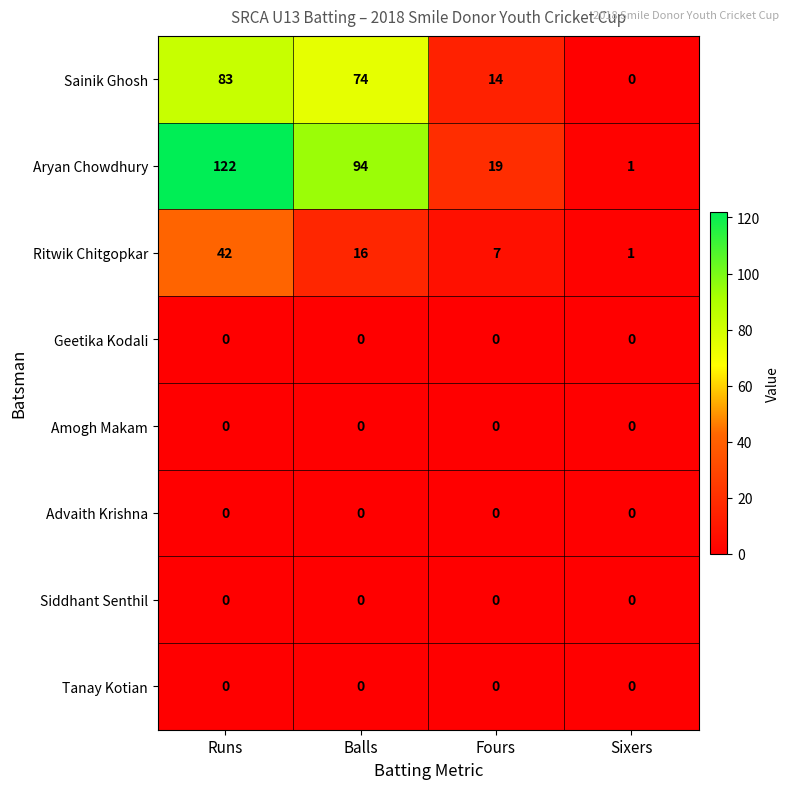

Read the Aryan Chowdhury value at Balls, to the nearest 50.

100